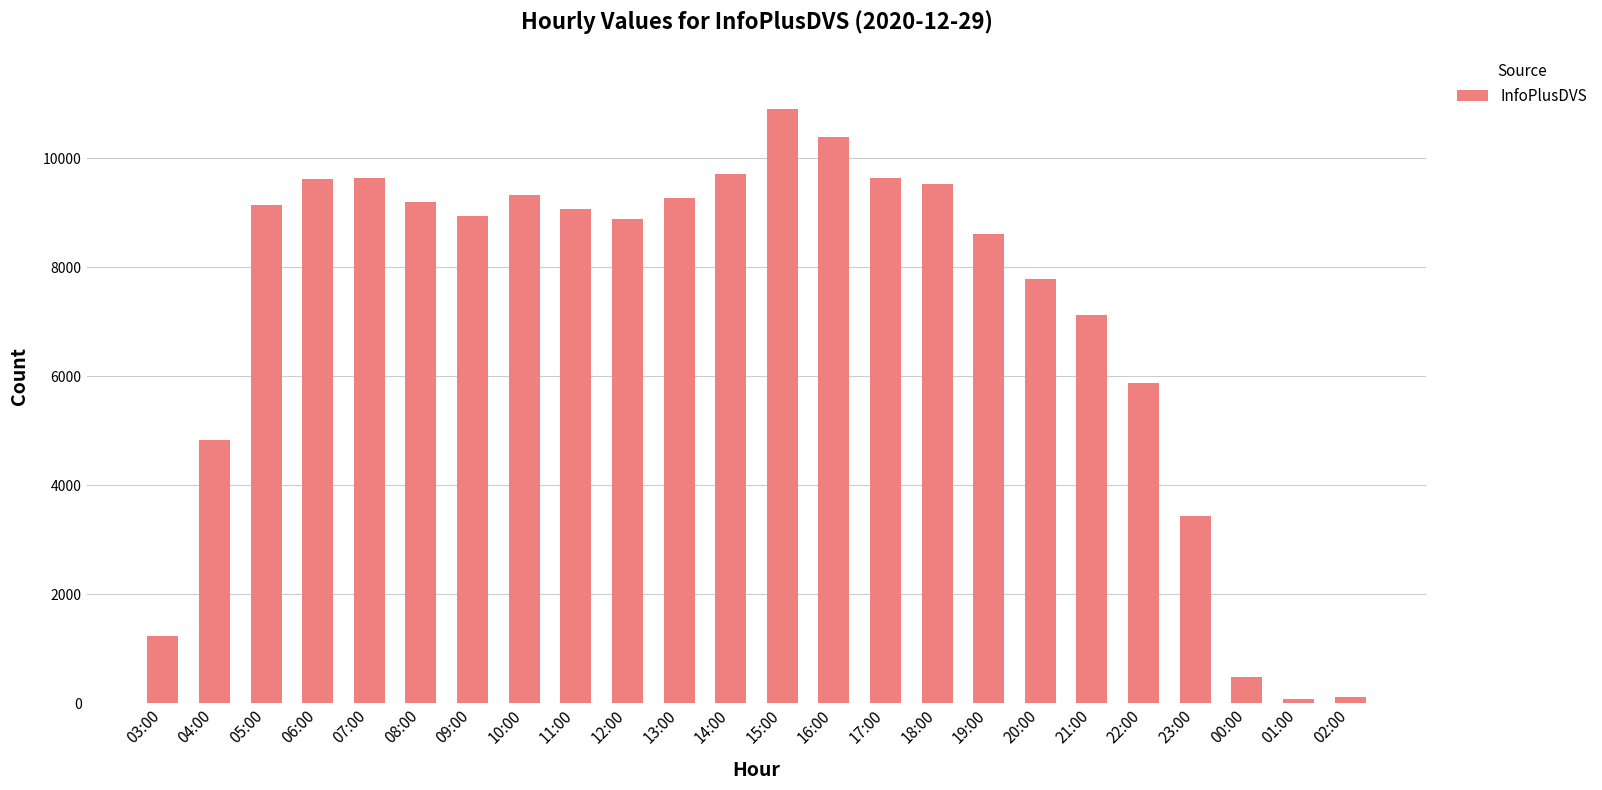

The chart shows a value of 6881 at 15:00. True or false?

False